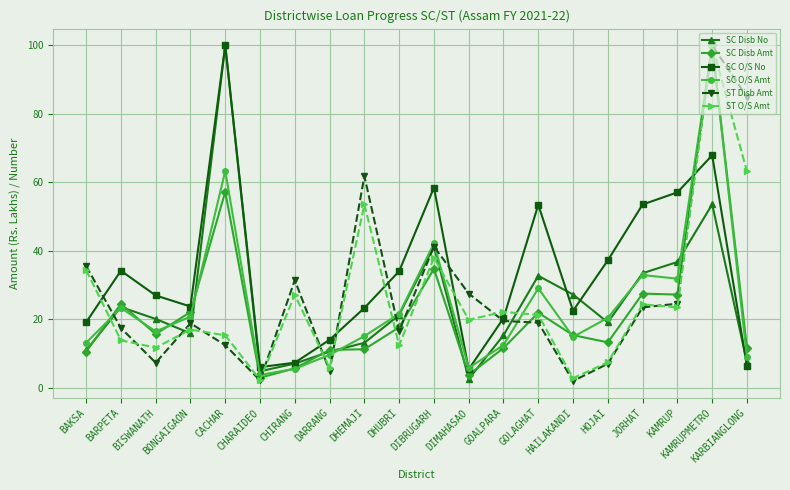

The value of ST O/S Amt at DIMAHASAO is 19.8. True or false?

True